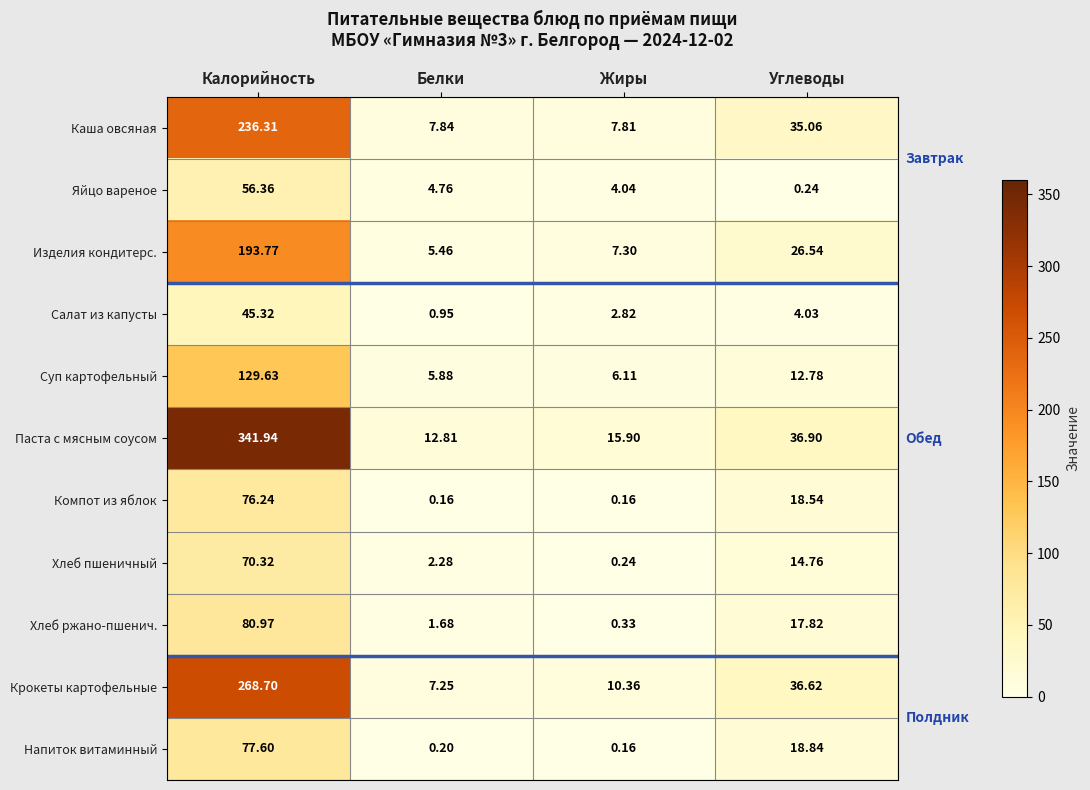

How many series are shown in this chart?

11